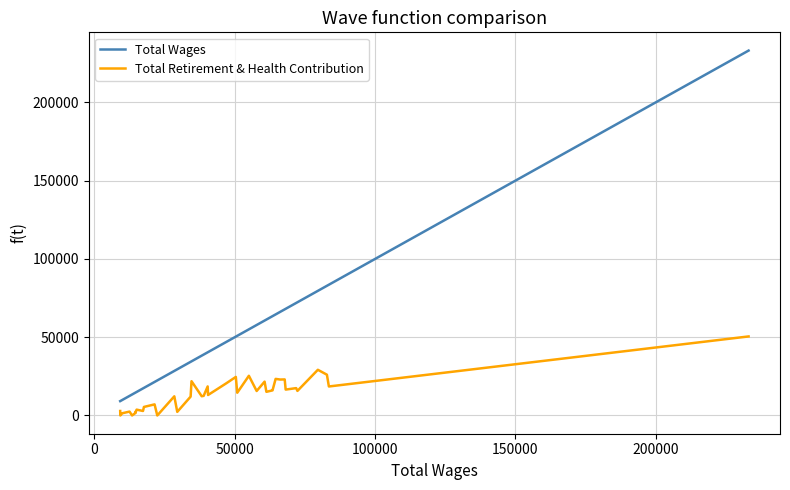

True or false: Total Wages and Total Retirement & Health Contribution cross at least once.

False